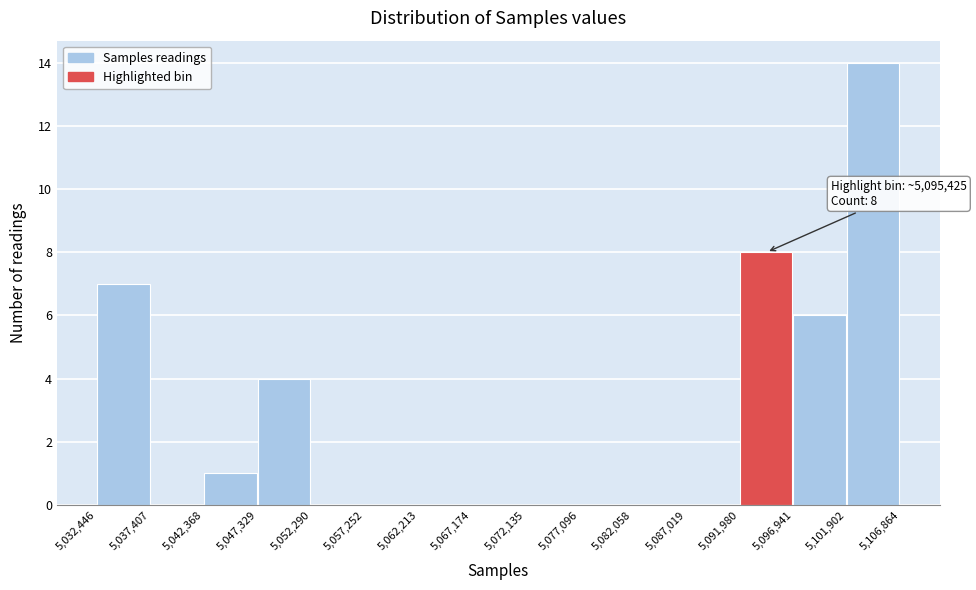

Which range on the x-axis has the tallest bar?

5,101,902 to 5,106,864